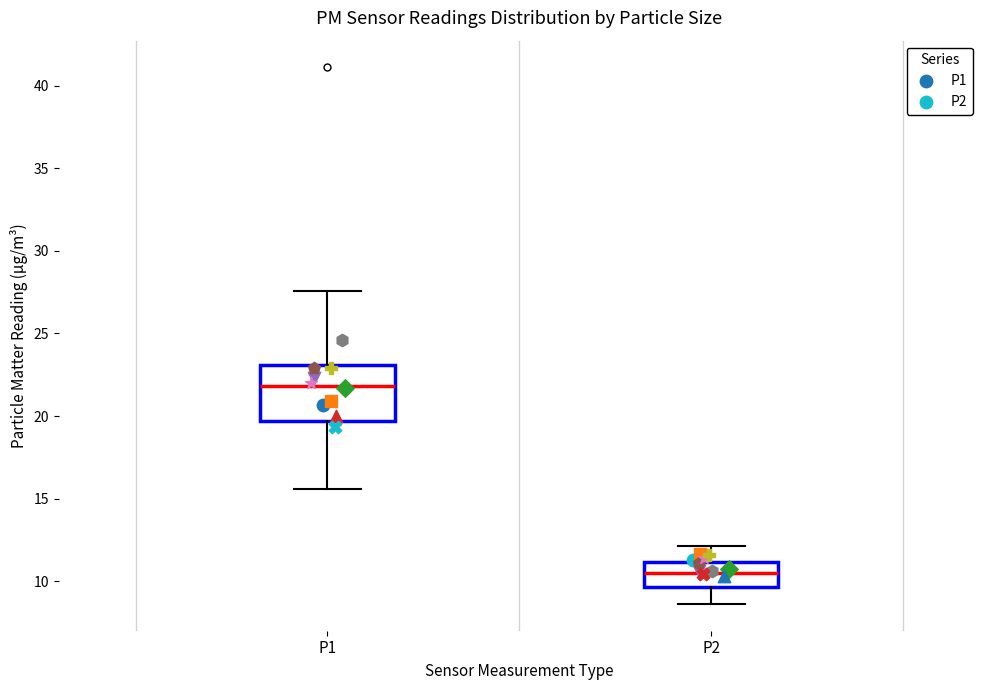

Where does the median line of the box for P1 sit on the y-axis? The values are not printed on the chart, so give them approximately, as read against the axis.

22.0